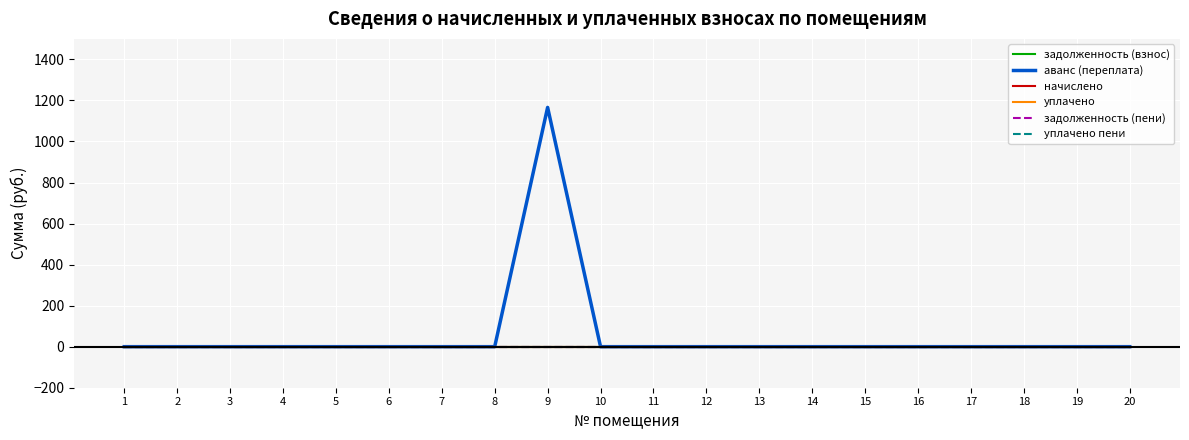

List the labels in order of задолженность (взнос) value, smallest first.

1, 2, 3, 4, 5, 6, 7, 8, 9, 10, 11, 12, 13, 14, 15, 16, 17, 18, 19, 20